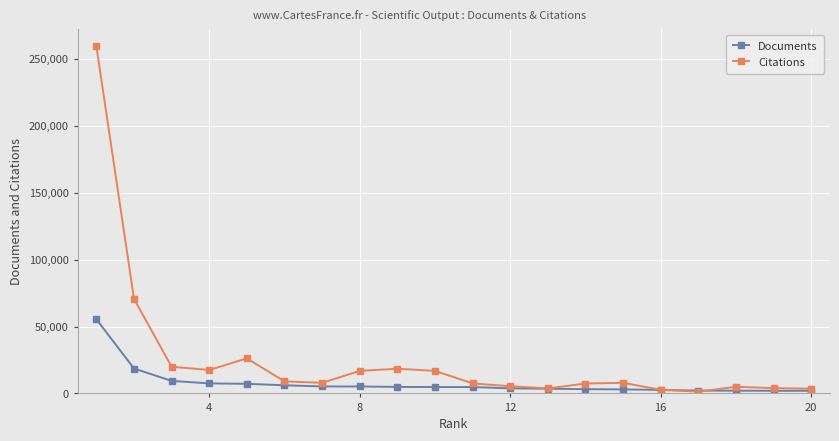

Rank the series by their maximum value, from highest to lowest.

Citations, Documents